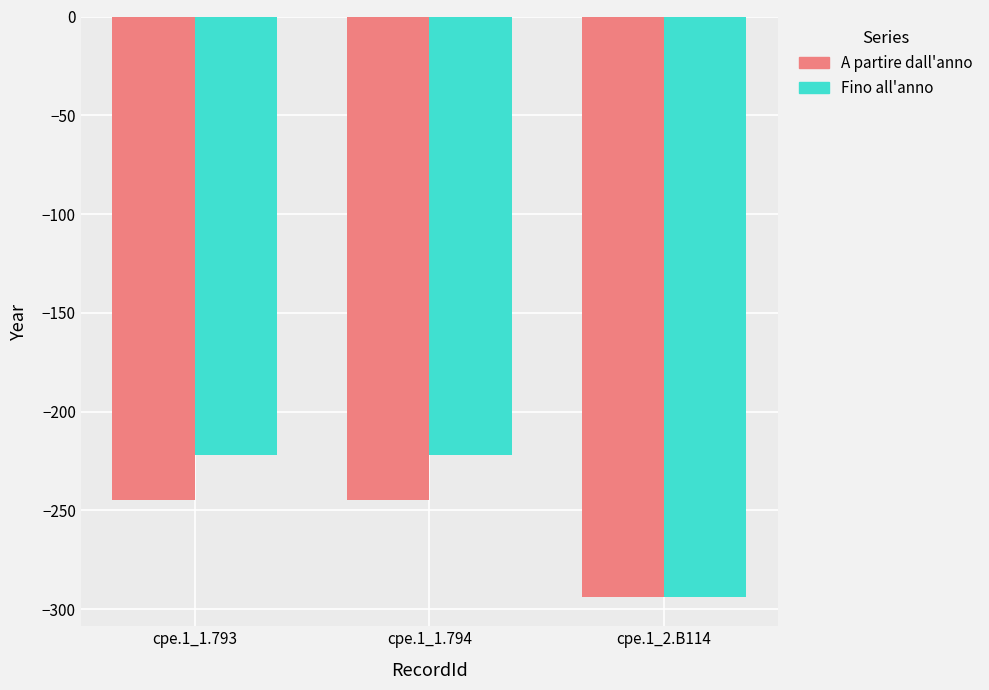

The value of A partire dall'anno at cpe.1_1.793 is -435. True or false?

False